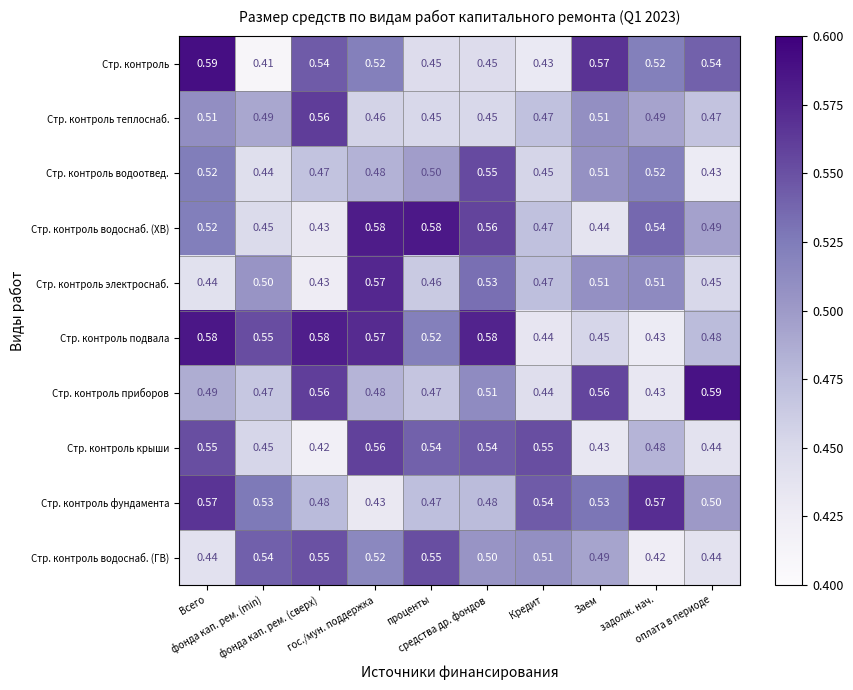

What is the total value across all series at Всего?

5.2